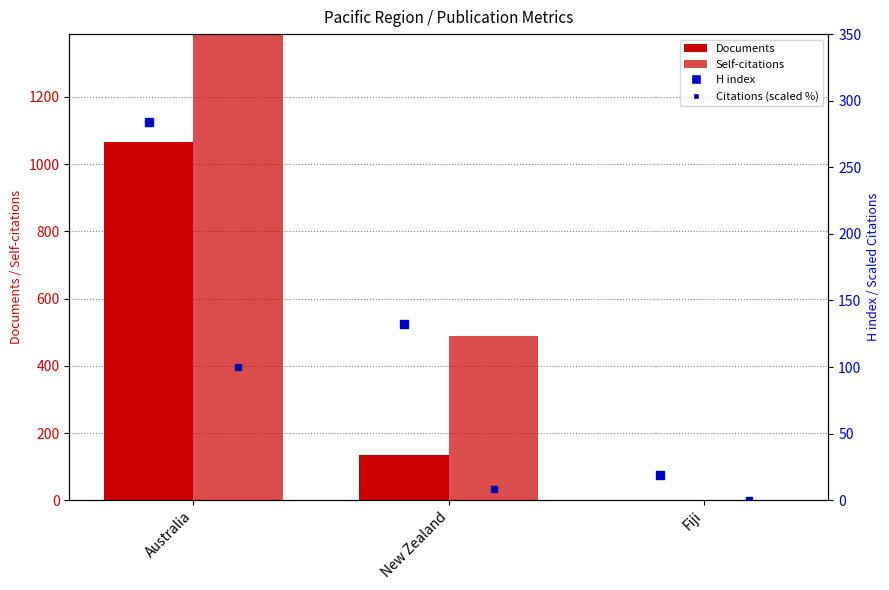

What is the difference between the second highest and minimum values in the H index series?

113.0